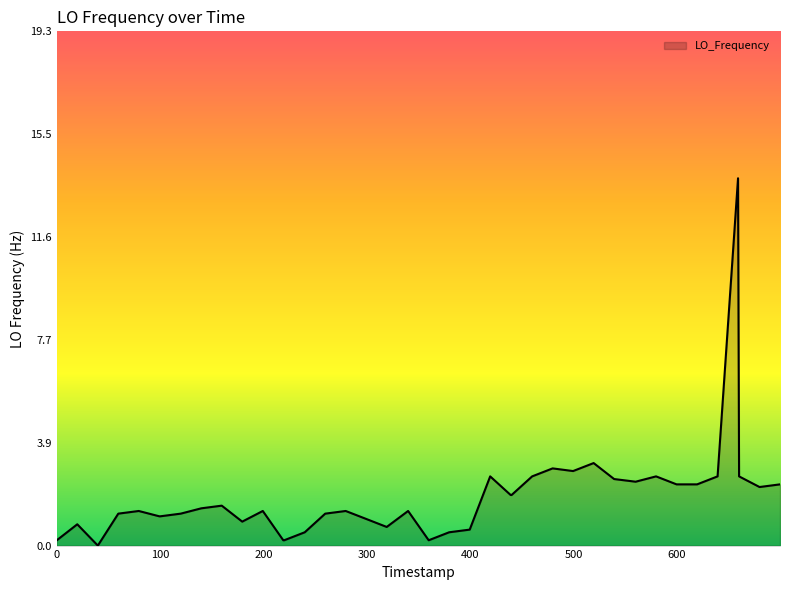

What is the difference between the maximum and minimum values?

13.8